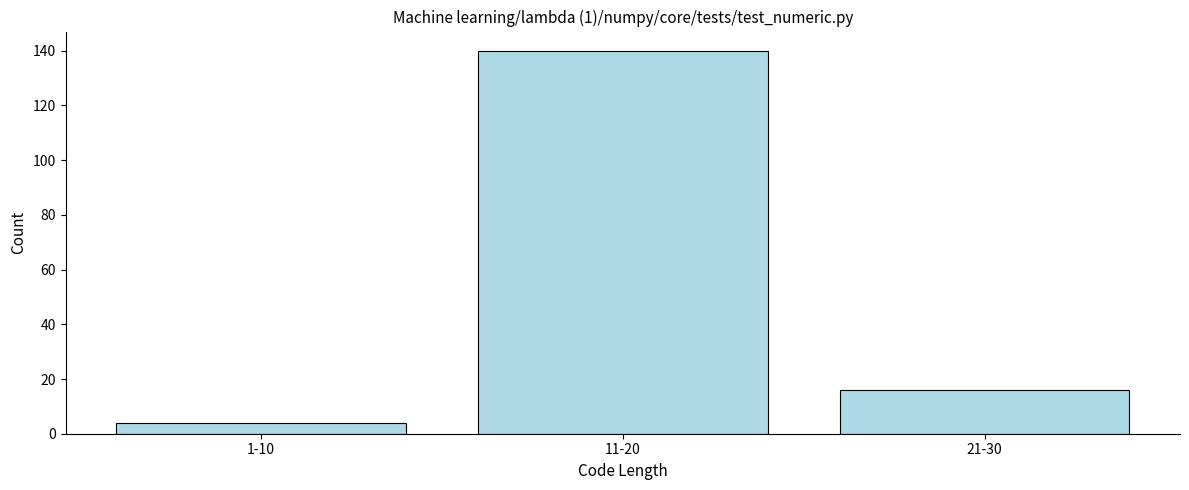

Reading left to right, what are all the values shown in this chart?

4	140	16